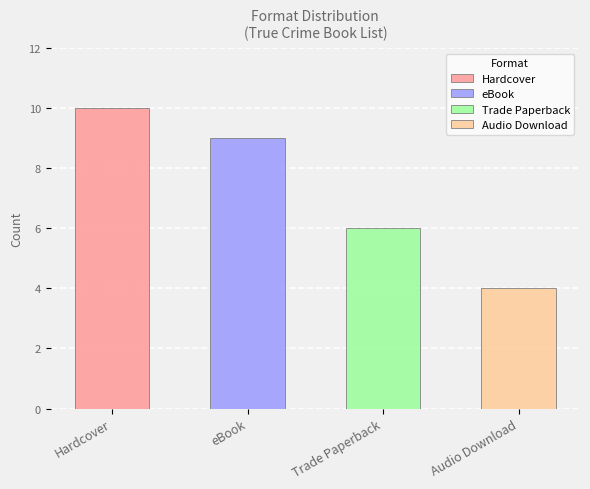

Rank the series at Trade Paperback from lowest to highest value.

Audio Download, Trade Paperback, eBook, Hardcover